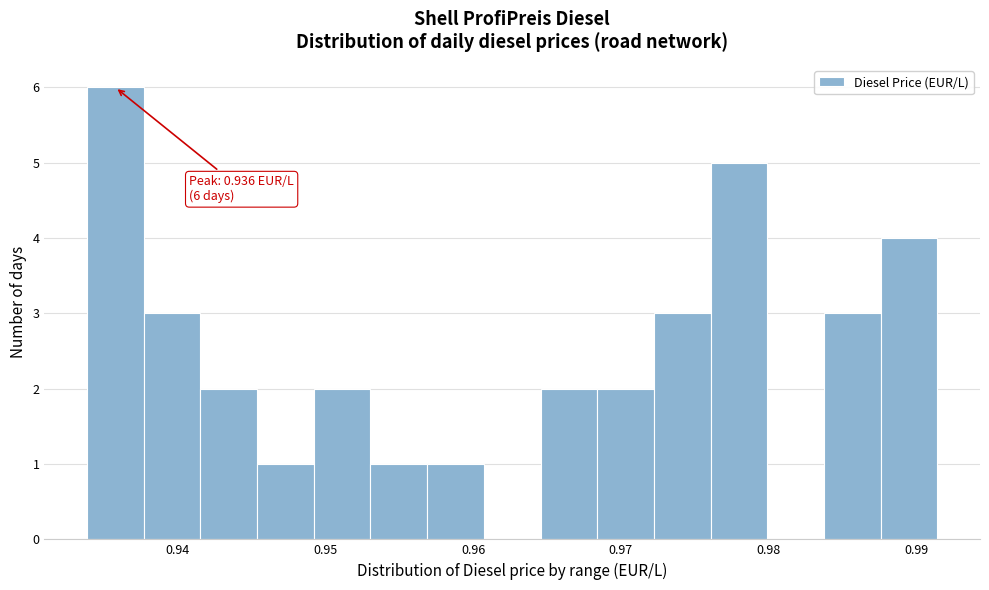

Around what value on the x-axis is the tallest bar? Give the approximate position of its centre, as read against the axis.

0.936